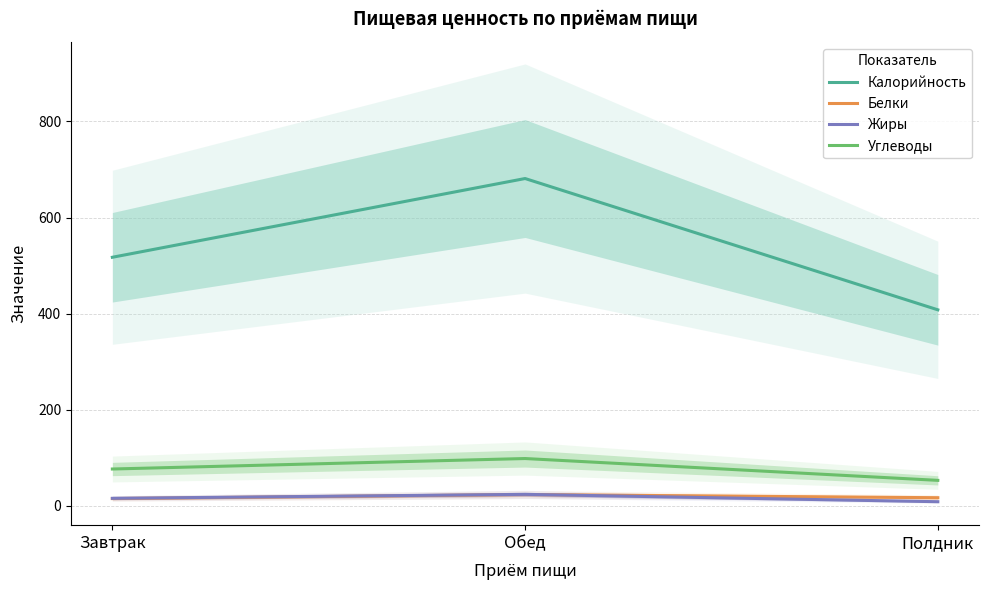

How many lines are shown in the chart?

4